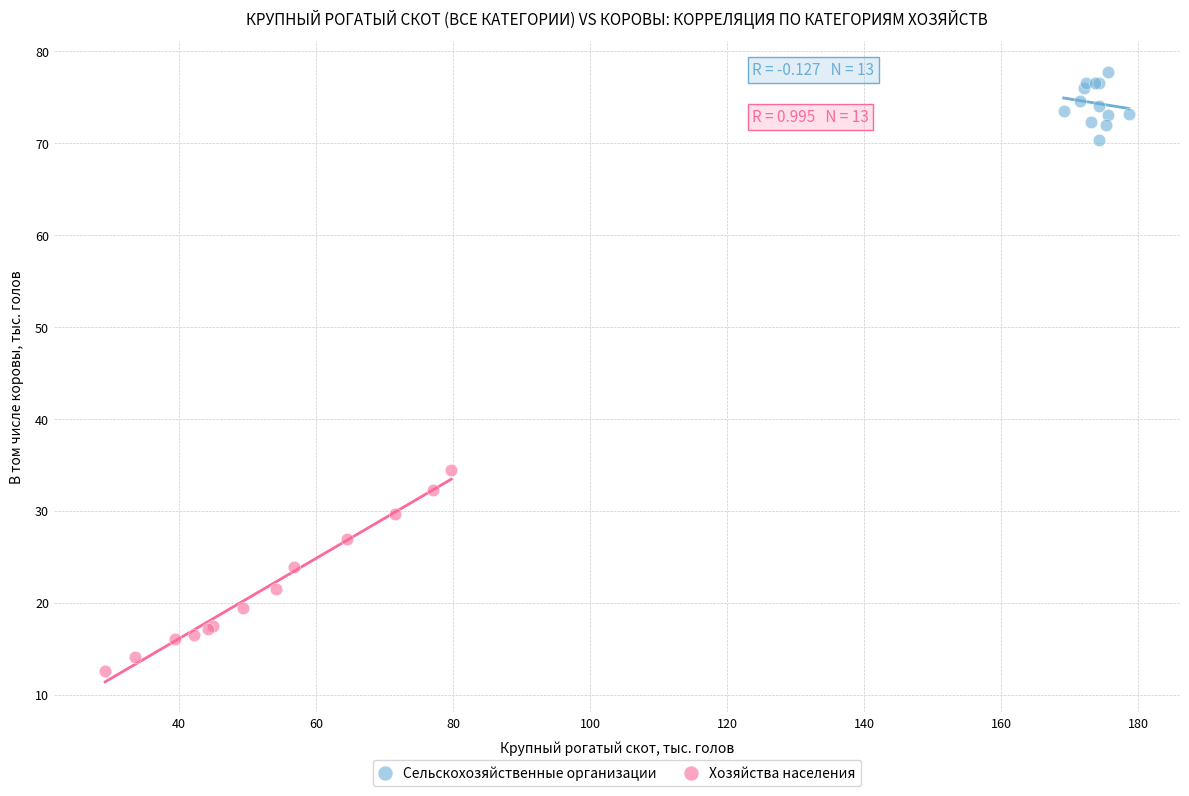

What are all the series names shown in the legend?

Сельскохозяйственные организации, Хозяйства населения